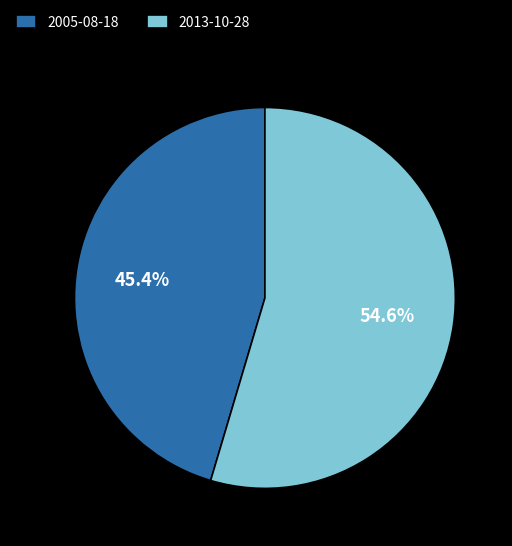

Does 2013-10-28 represent more than half of the total?

Yes